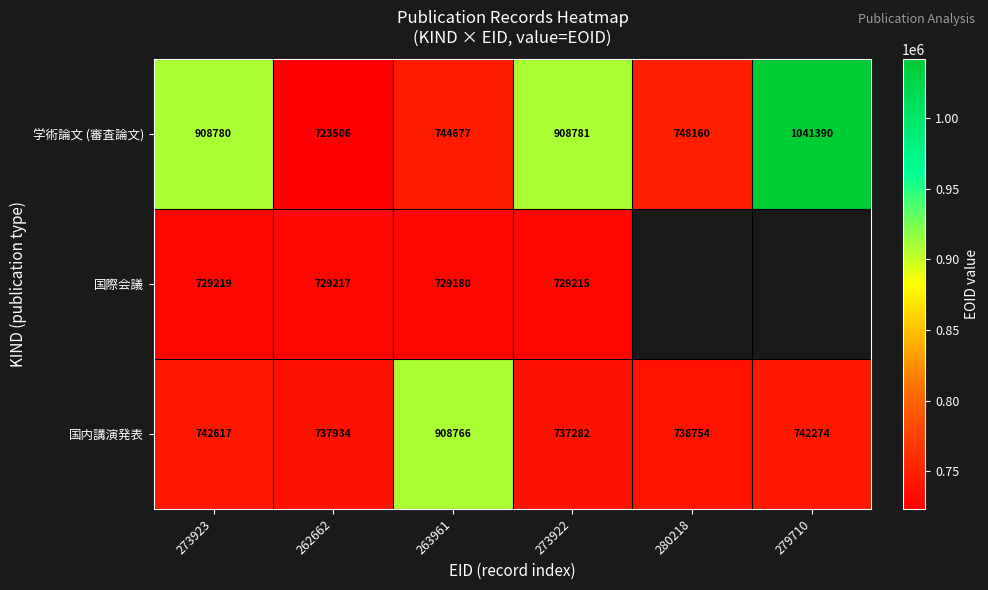

At 273923, list the series in order from smallest to largest.

国際会議, 国内講演発表, 学術論文 (審査論文)